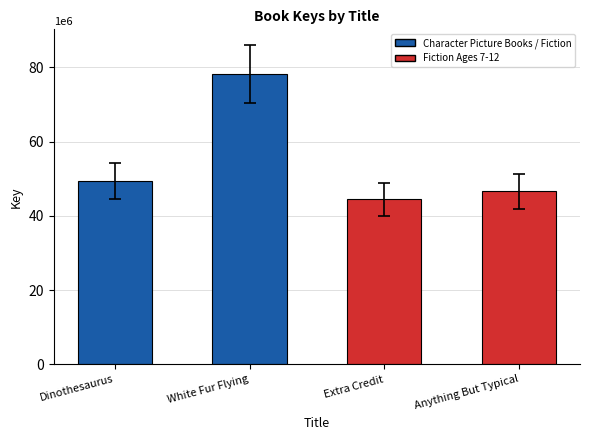

What is the greatest value displayed?

78141489